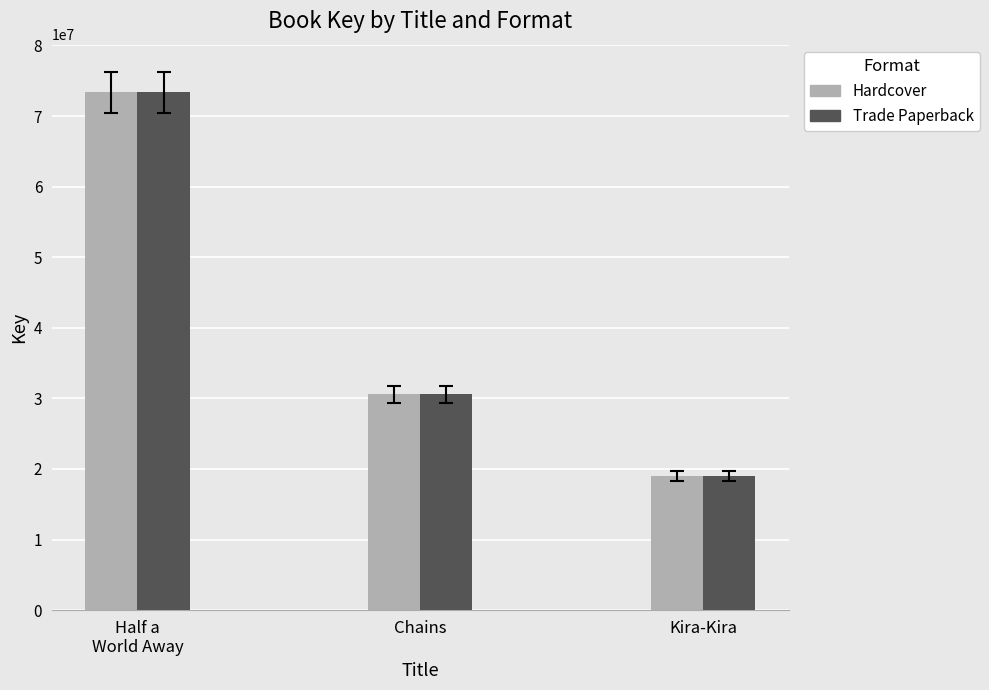

The Trade Paperback series shows 33146800 at Kira-Kira. True or false?

False